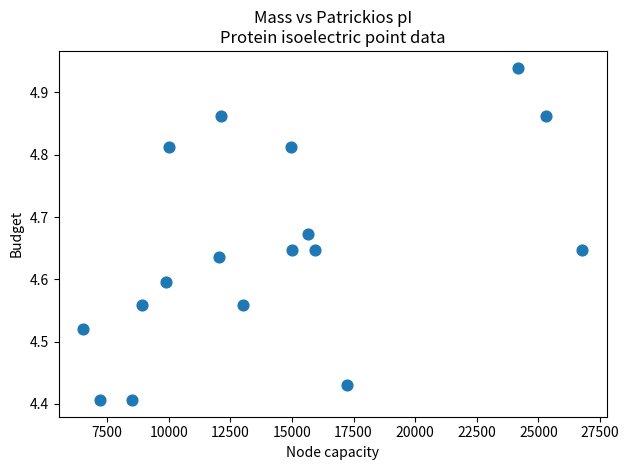

What is the range of Y values (max minus min)?

0.5